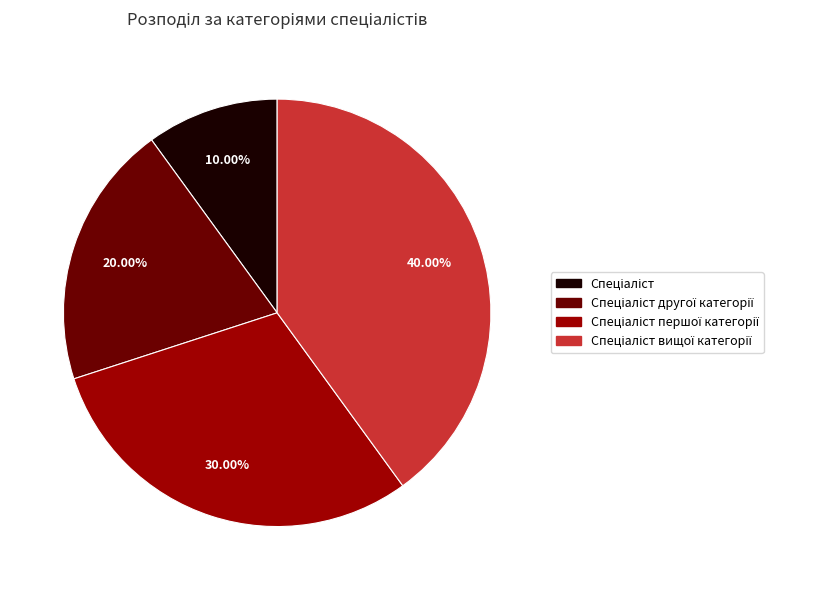

Does any single category account for the majority?

No